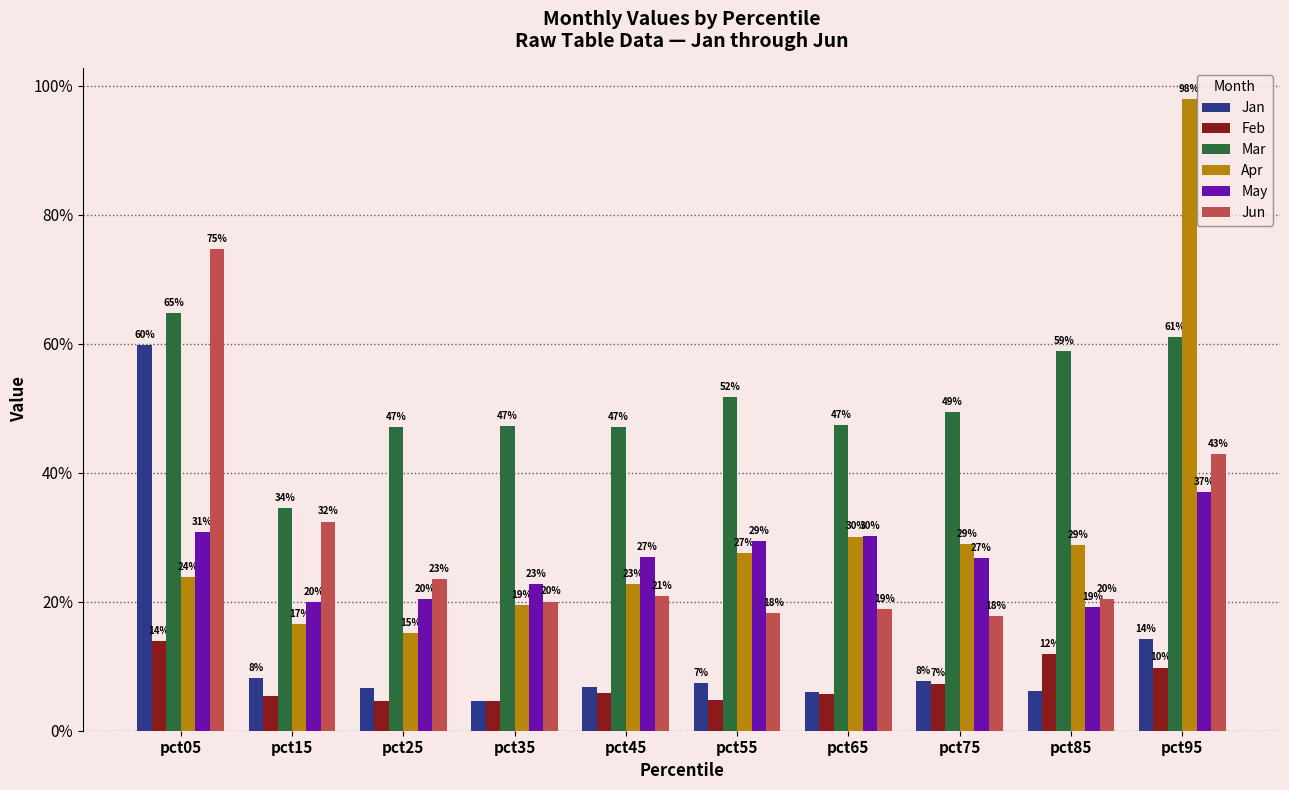

What is the sum of the Feb values at pct75 and pct45?

0.1